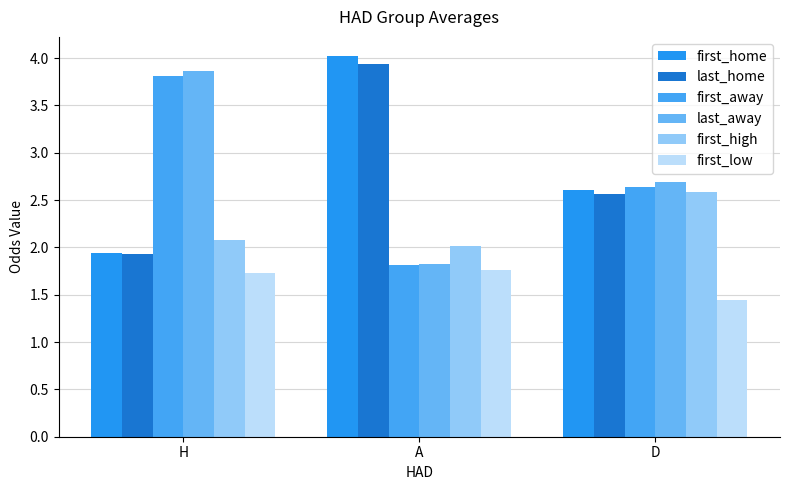

Count the first_away values in the range 1 to 3.

2